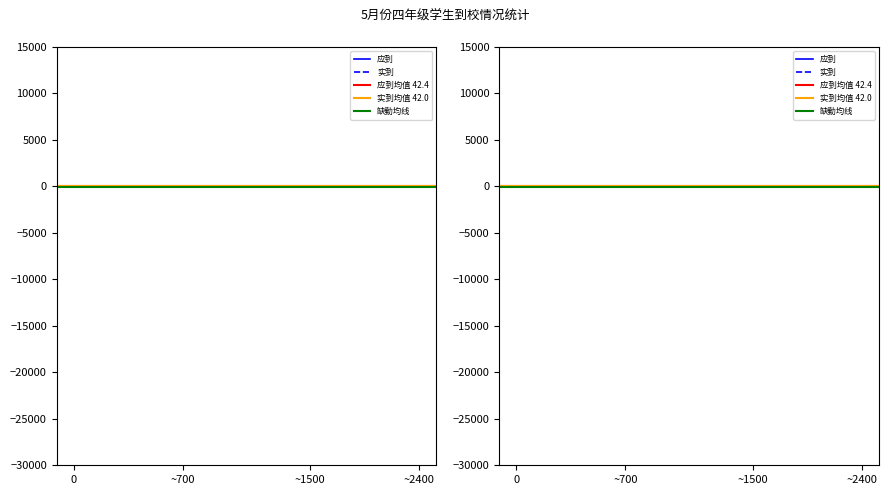

The value of 实到 at 四8 is 28. True or false?

False